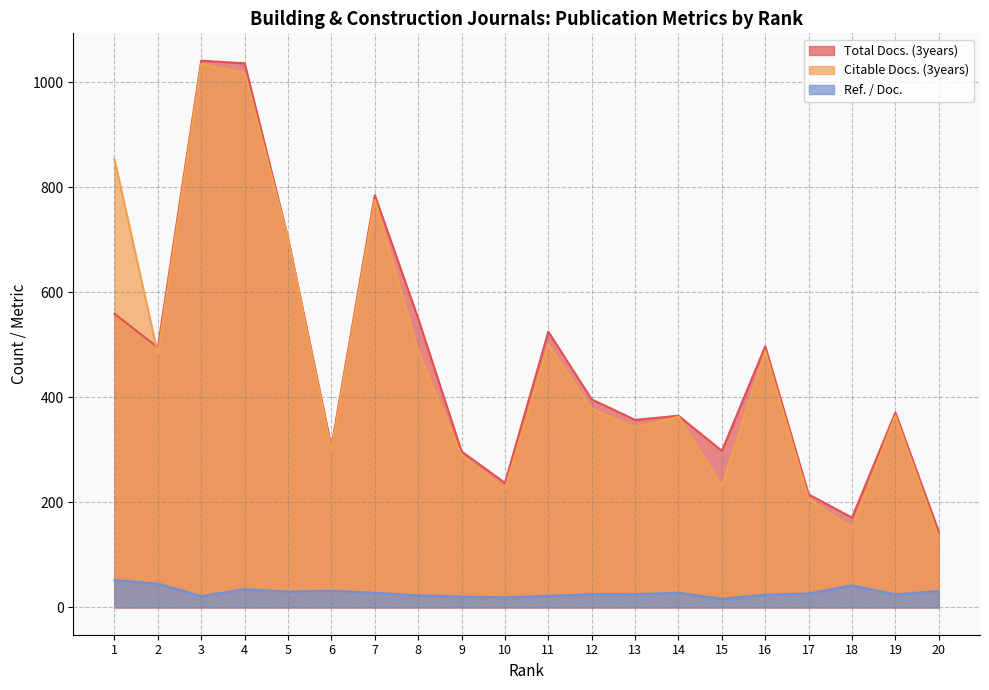

At which category is the sum across all series the highest?

3